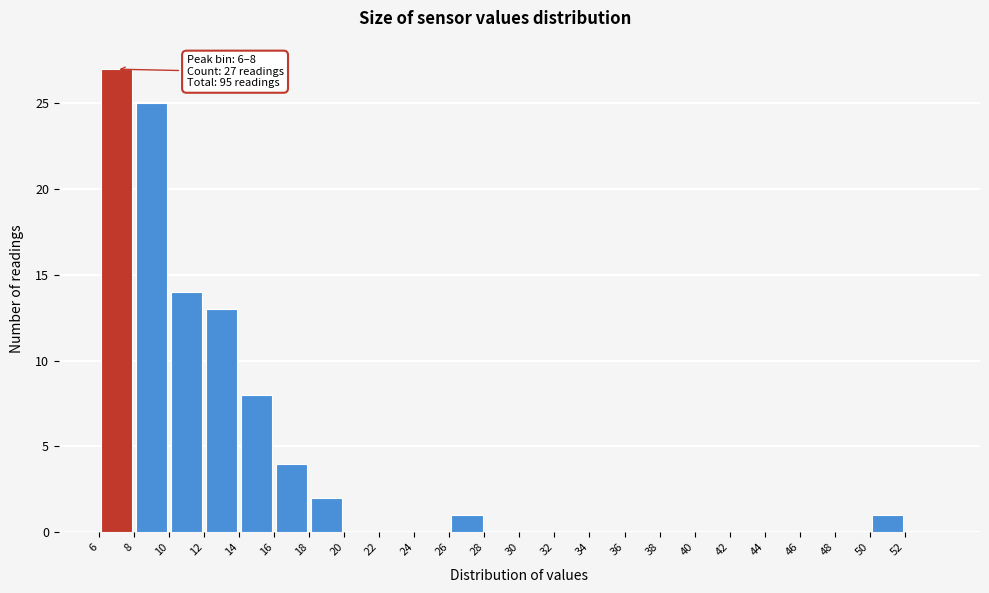

Which range on the x-axis has the tallest bar?

6 to 8